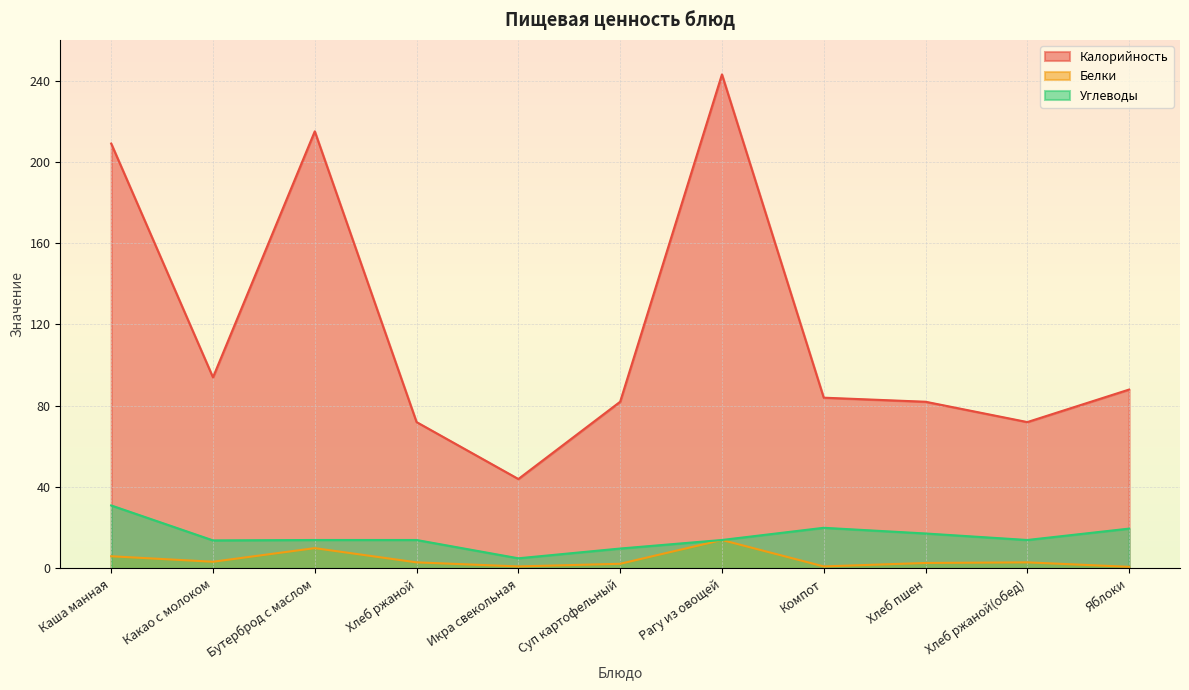

Is it true that Белки equals 0.8 at Яблоки?

True